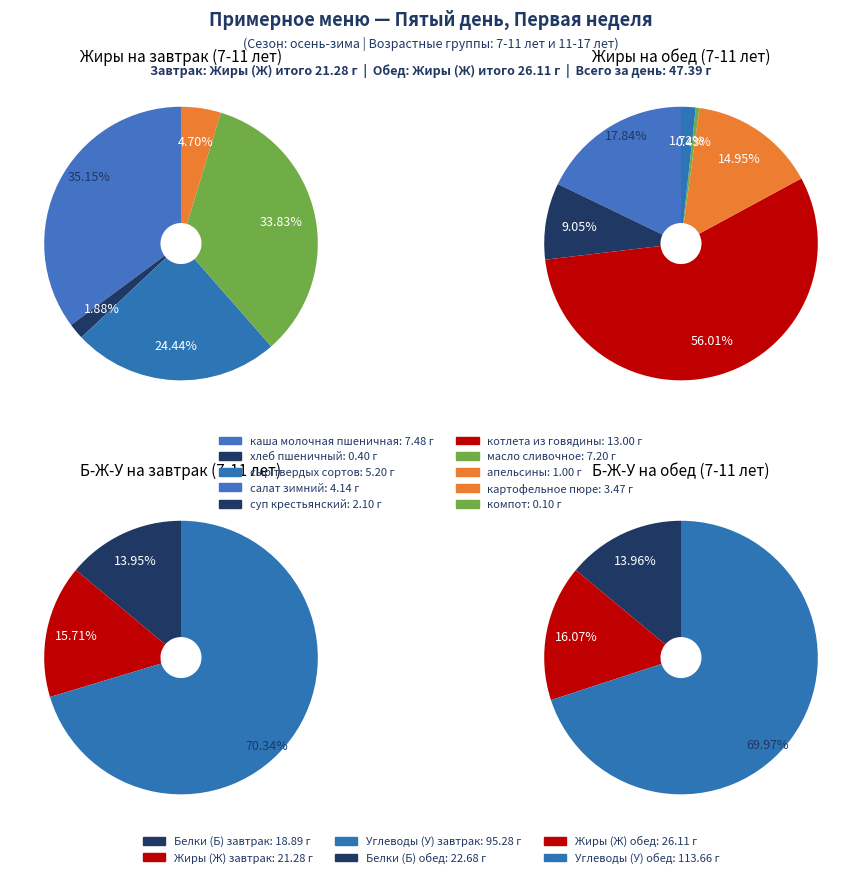

Combined, do картофельное пюре and итого за день account for over 50%?

No